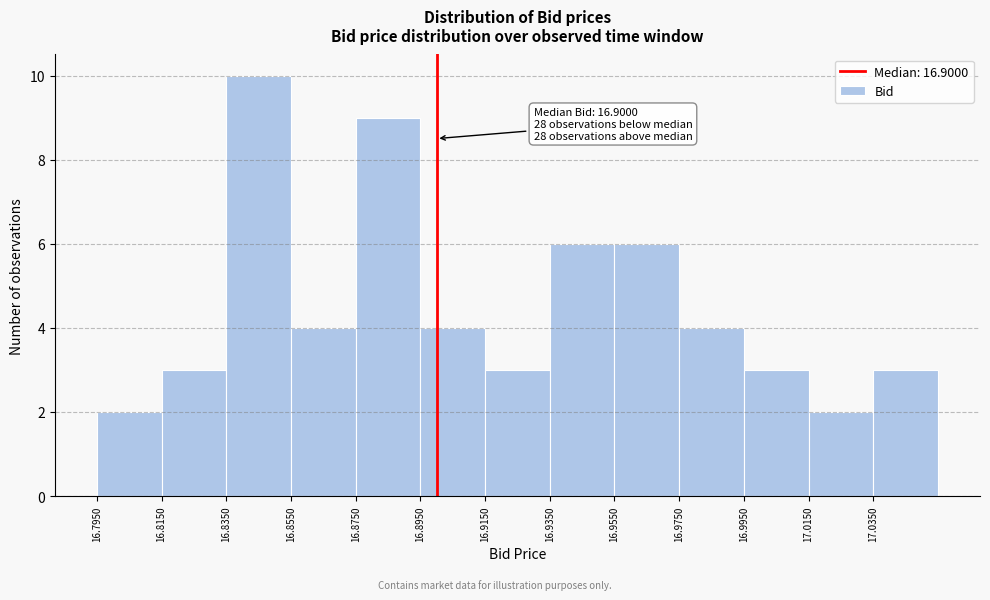

Which range on the x-axis has the tallest bar?

16.835 to 16.855